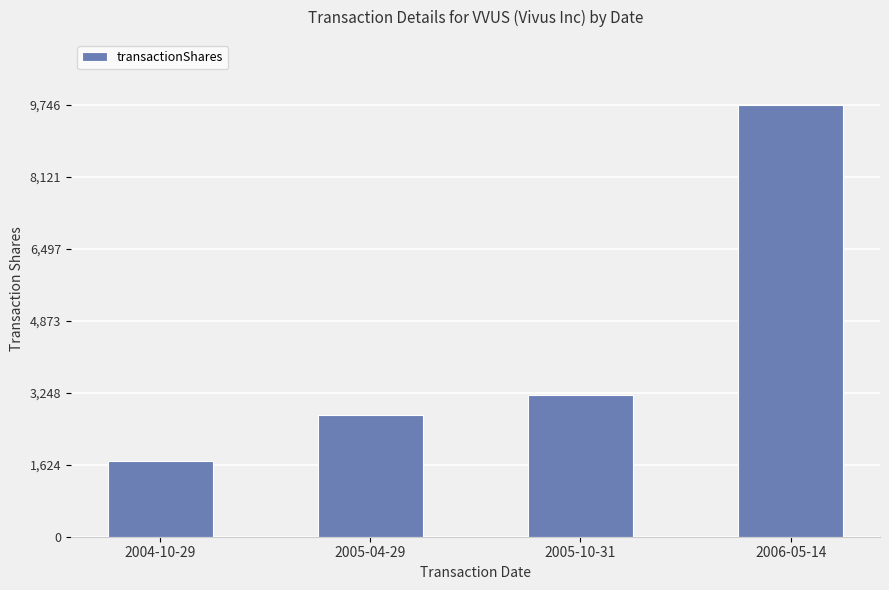

Which category has the lowest value across all series?

2004-10-29